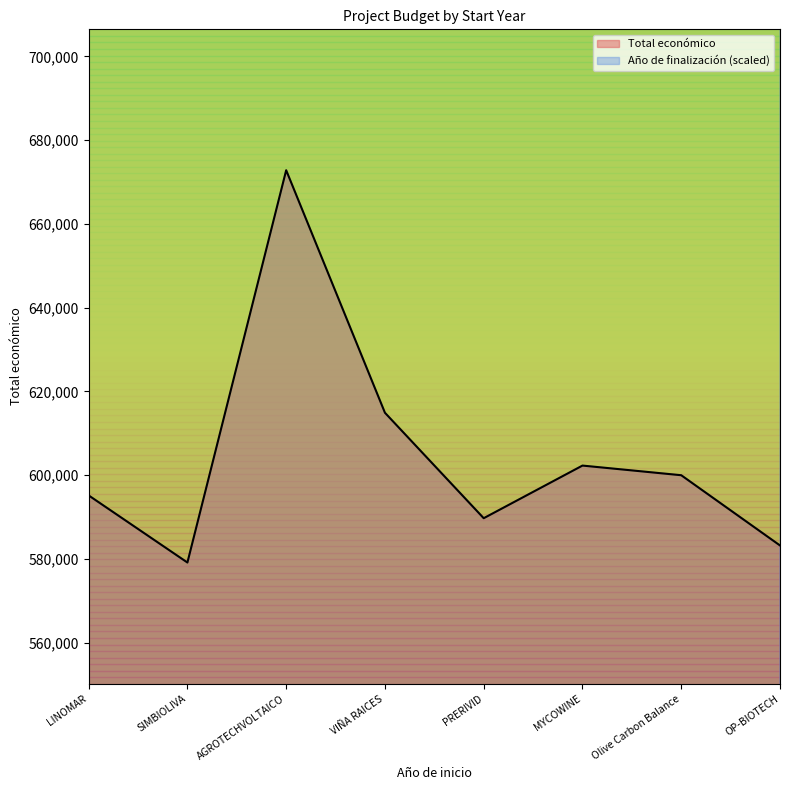

What position from the right is VIÑA RAICES?

5